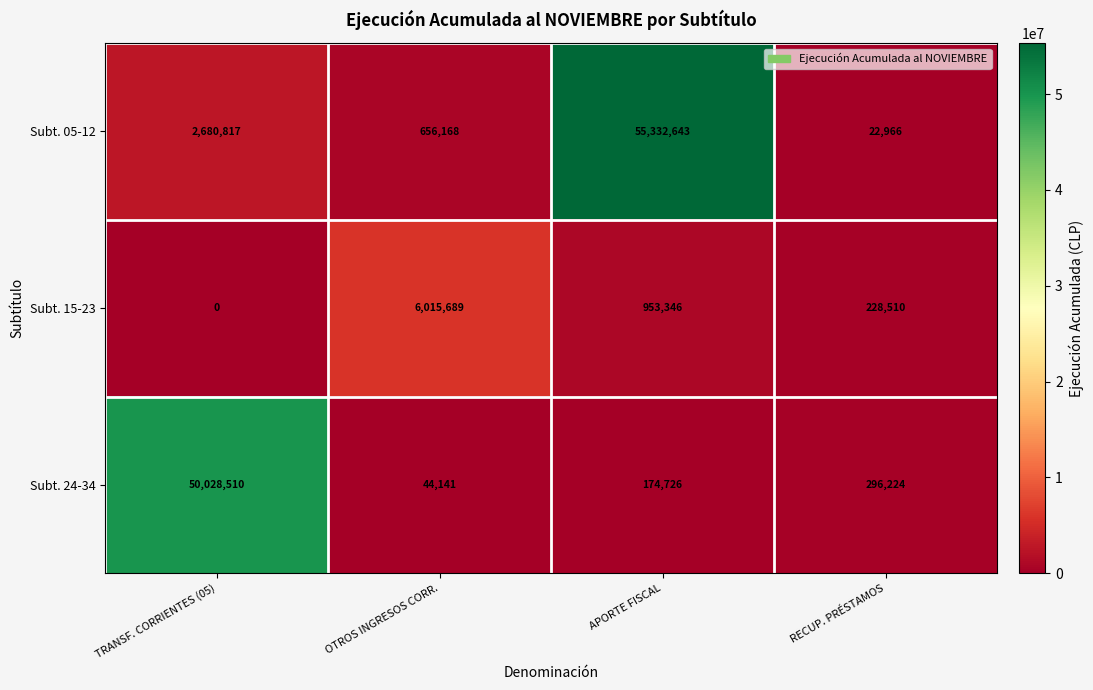

Is it true that Subt. 05-12 equals 75762602 at APORTE FISCAL?

False